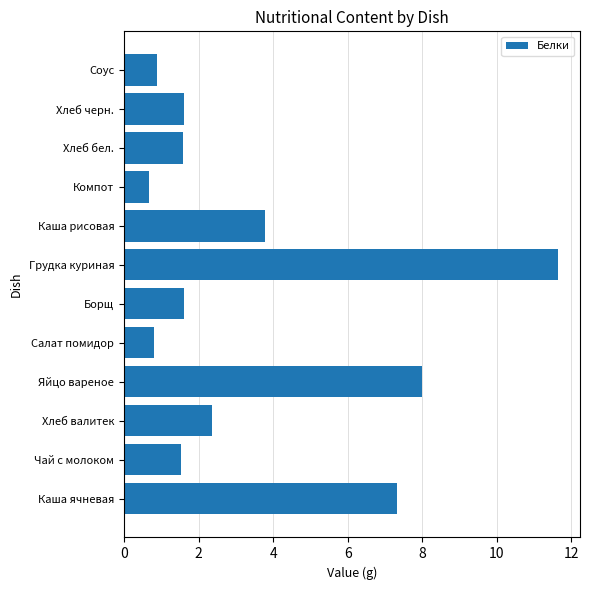

What is the change in value from Каша ячневая to Салат помидор?

-6.5